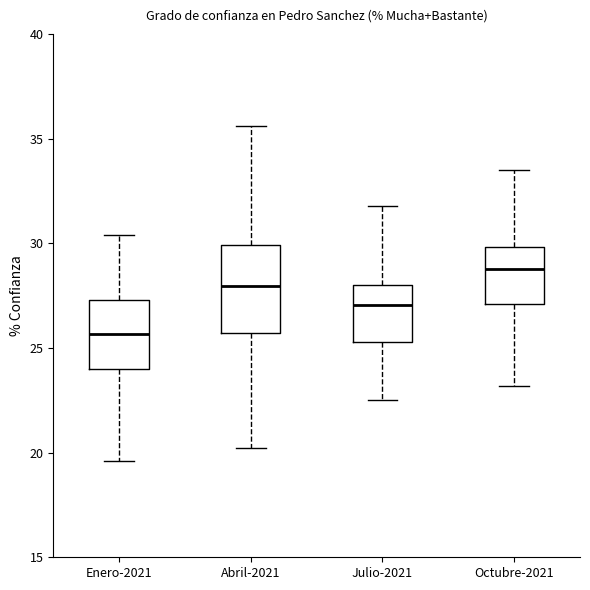

Reading left to right, read every box against the y-axis: the position of its median line, the range the box covers, and the ends of its whiskers. The values are not printed on the chart, so give them approximately, as read against the axis.

Enero-2021: median 25.5, box 24.0 to 27.5, whiskers 19.5 to 30.5
Abril-2021: median 28.0, box 25.5 to 30.0, whiskers 20.0 to 35.5
Julio-2021: median 27.0, box 25.5 to 28.0, whiskers 22.5 to 32.0
Octubre-2021: median 29.0, box 27.0 to 30.0, whiskers 23.0 to 33.5